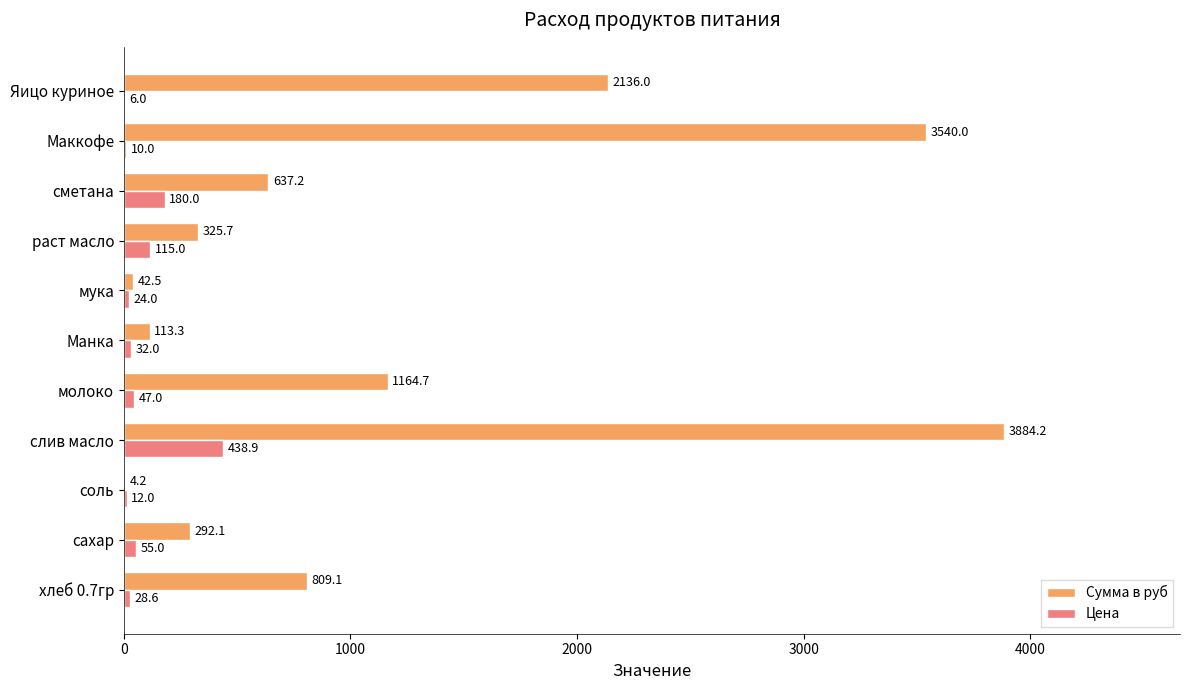

What is the highest value of the Цена series?

438.9